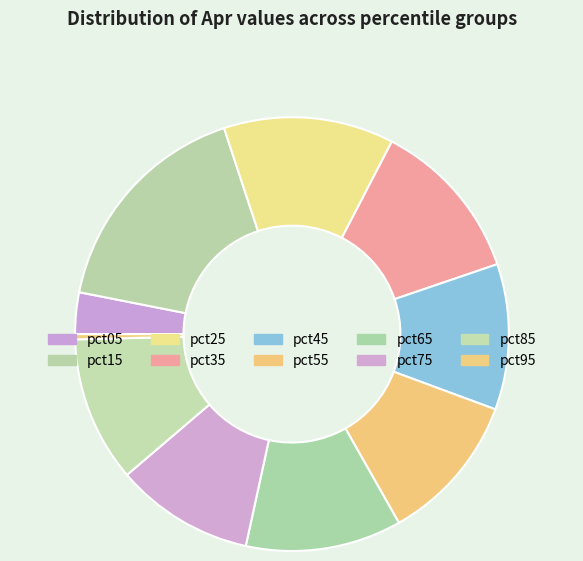

Count the number of slices in the pie.

10